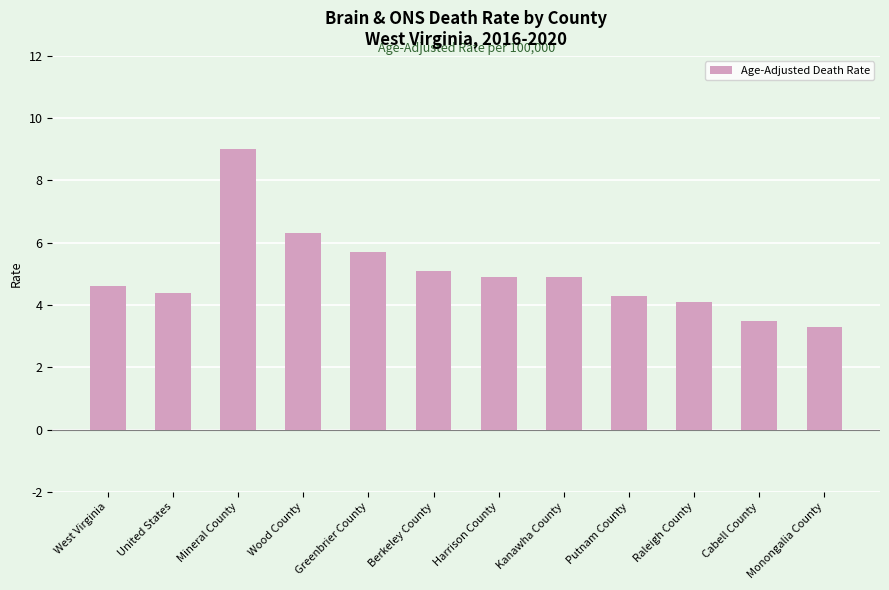

Does the chart contain stacked bars?

No